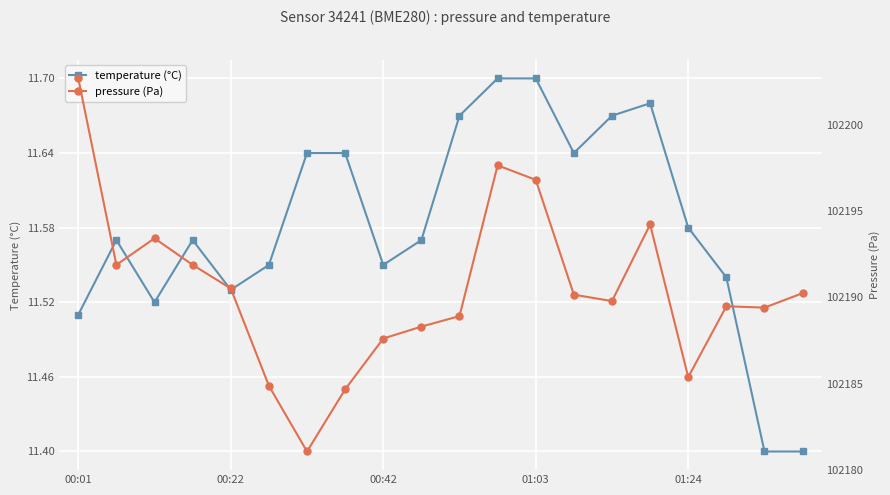

How many data points in pressure (Pa) are above 102190?

10